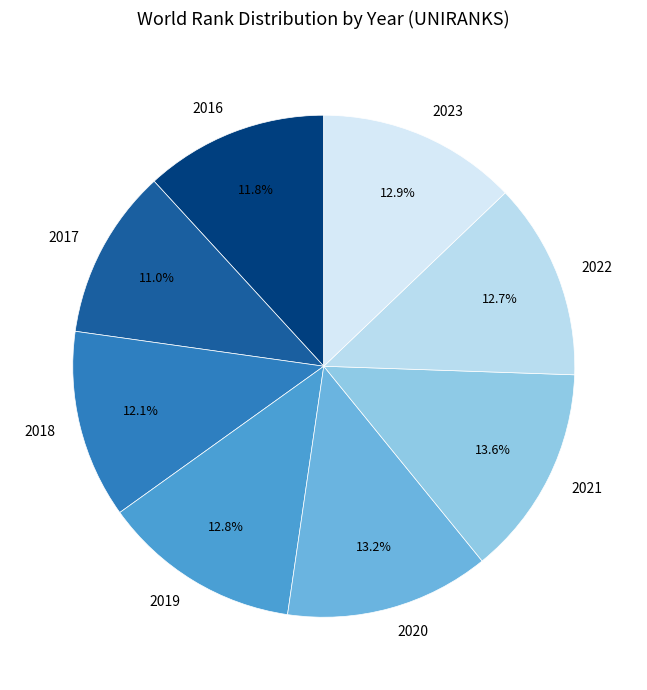

What percentage is NOT represented by 2022?

87.3%